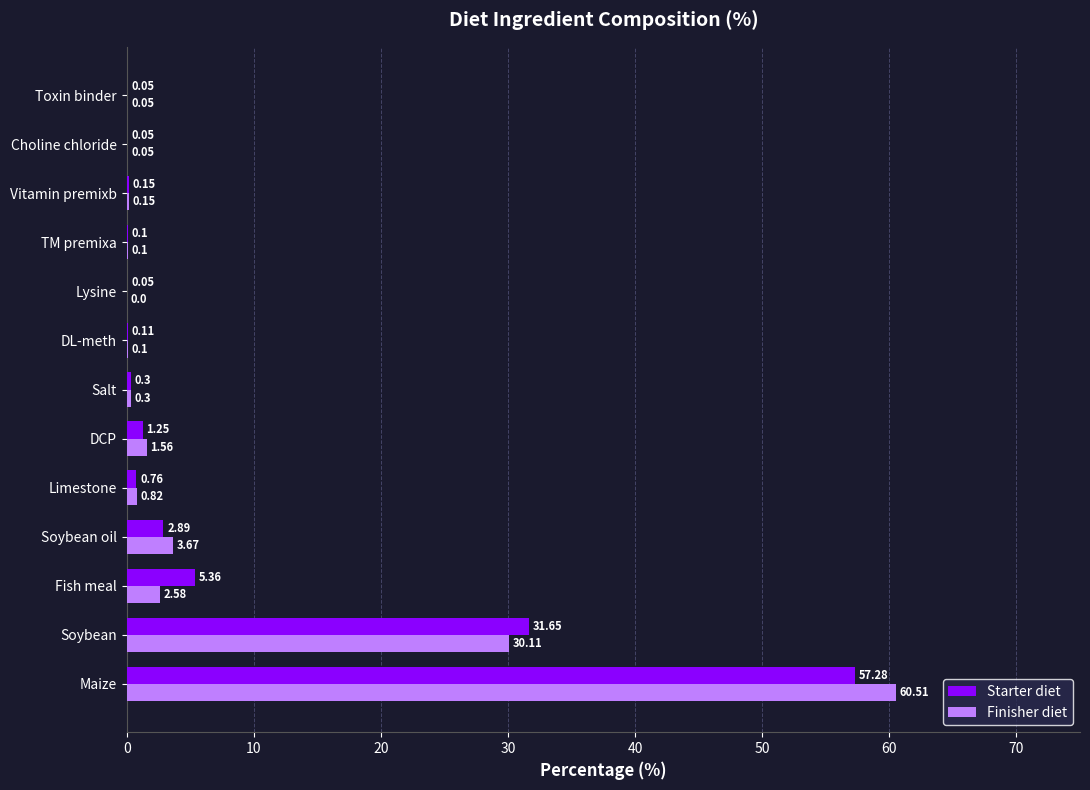

At which category is the sum across all series the highest?

Maize